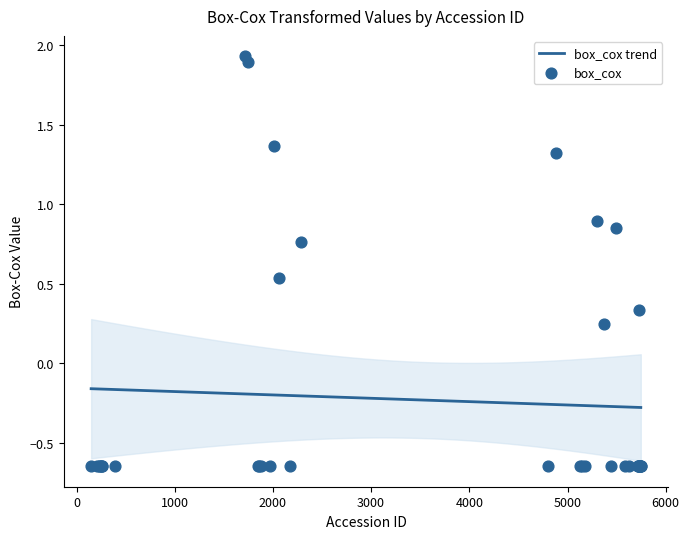

What is the change in value from 1850 to 5373?

+0.9